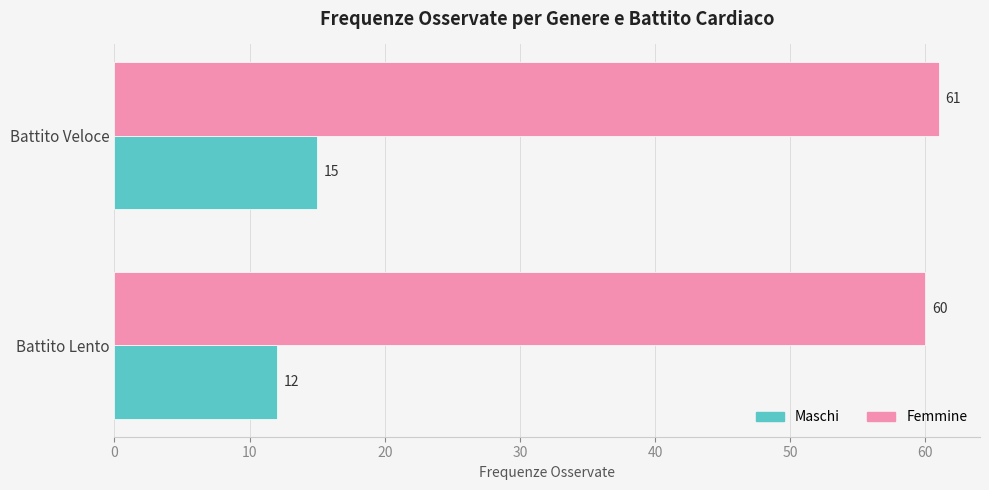

What is the spread (max minus min) of values at Battito Veloce?

46